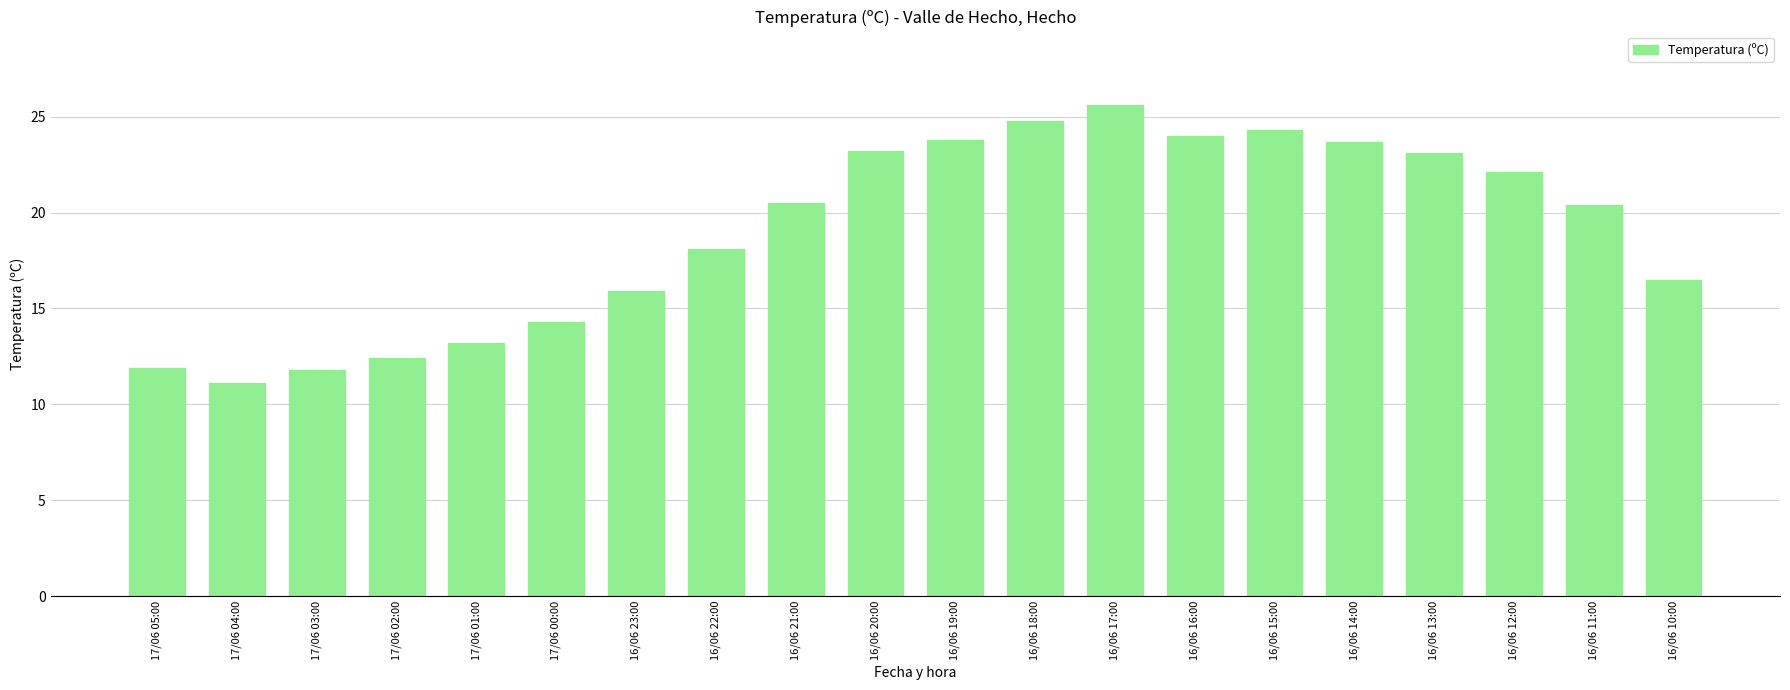

What is the greatest value displayed?

25.6